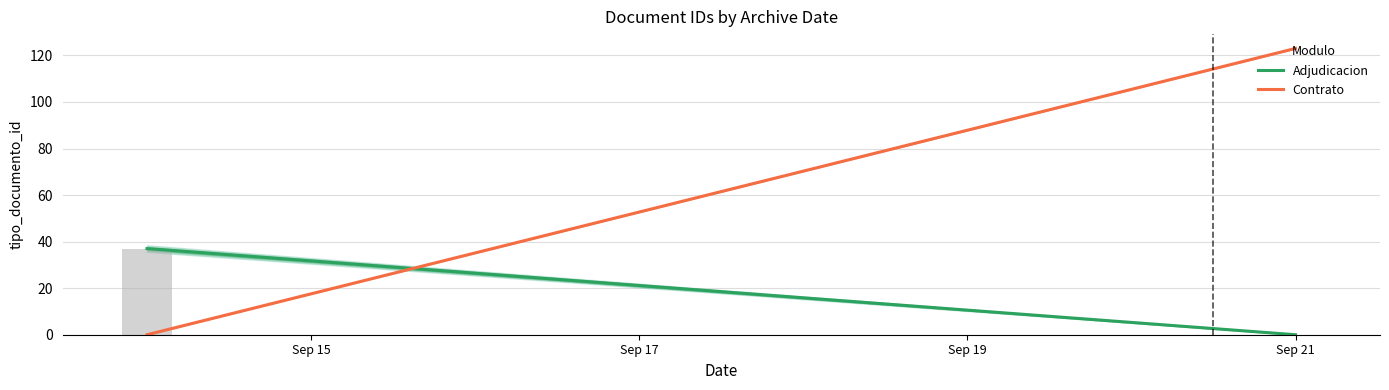

What is the approximate value at Sep 15, to the nearest 5?

35